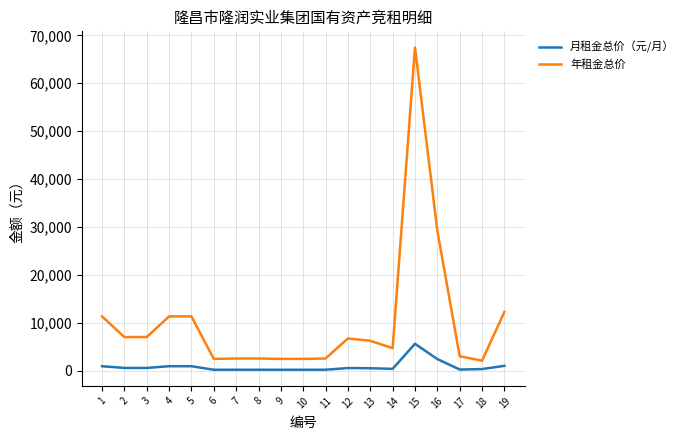

Rank the series by their average value, from lowest to highest.

月租金总价（元/月）, 年租金总价